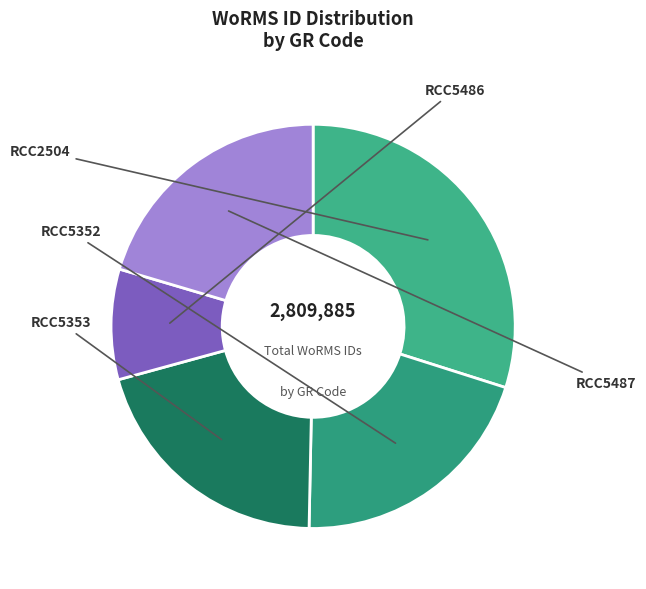

Combined, what portion of the pie is RCC2504 and RCC5486?

38.7%